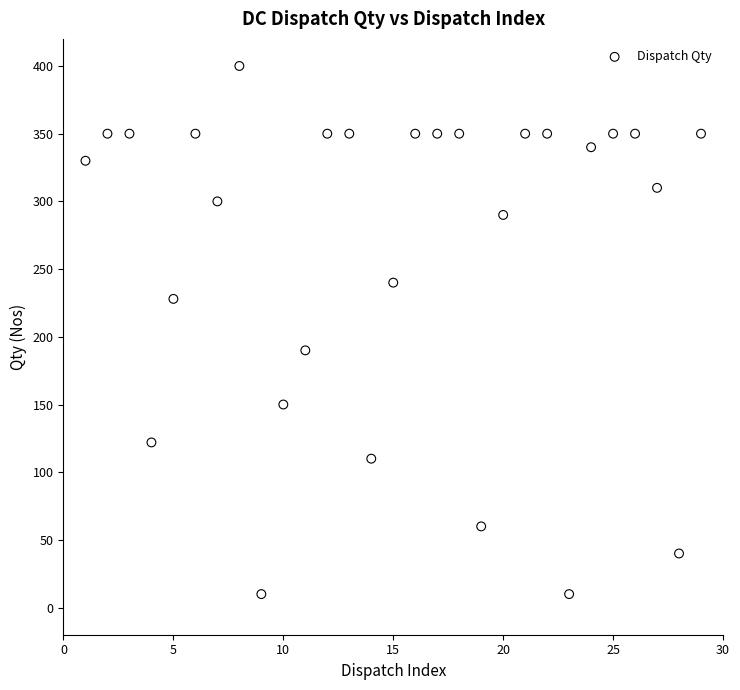

What is the range of X values (max minus min)?

28